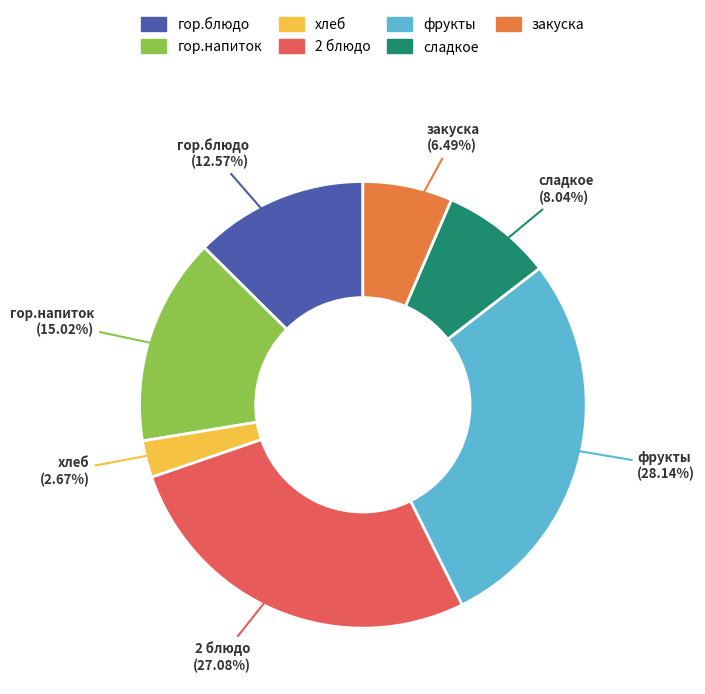

Does фрукты account for over 50% of the chart?

No